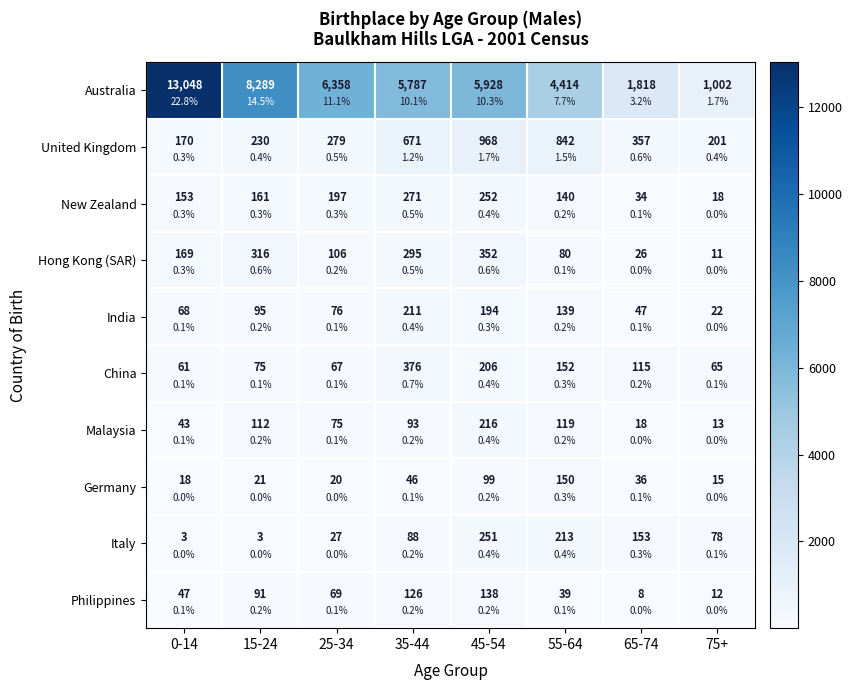

At which label does New Zealand reach its peak?

35-44